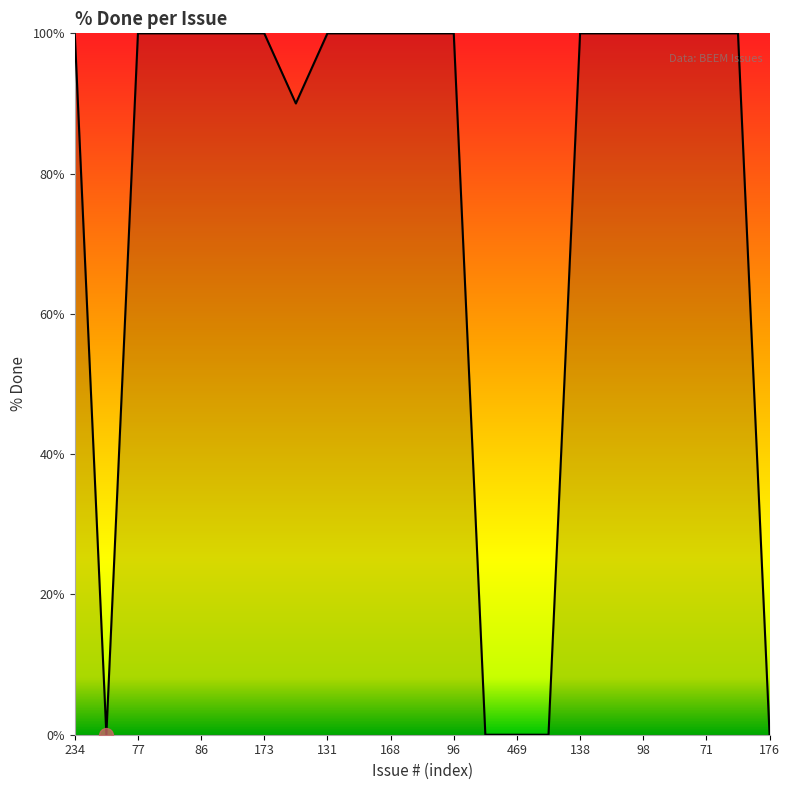

Count the number of categories in the chart.

23